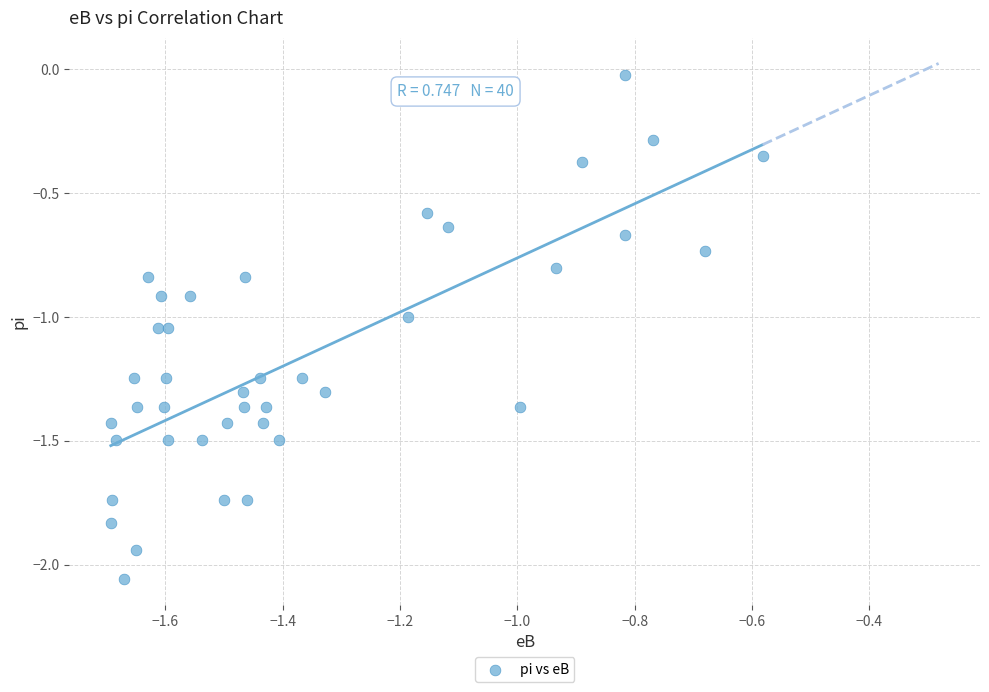

What is the range of X values (max minus min)?

1.1